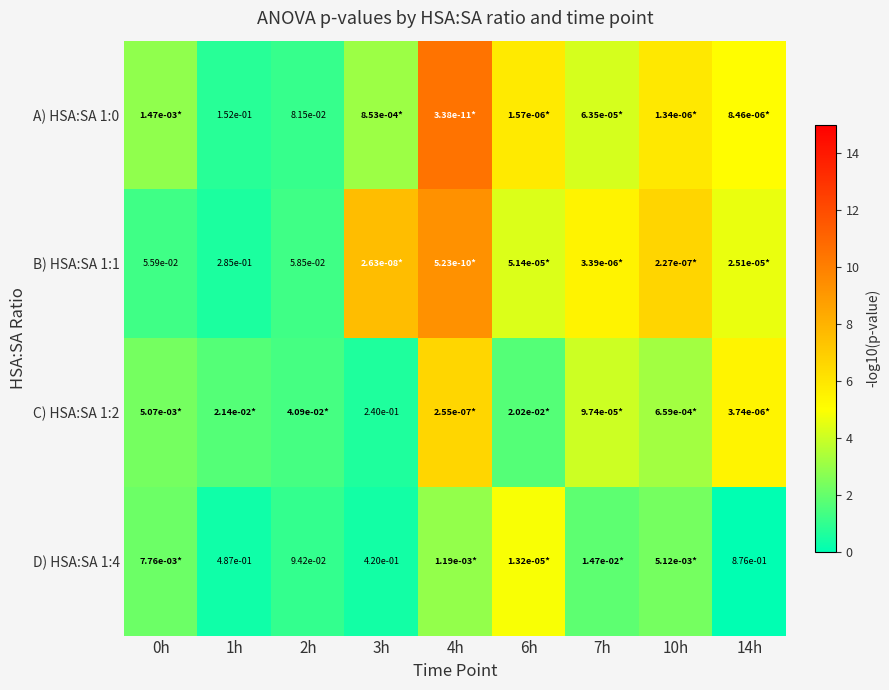

What is the sum of all C) HSA:SA 1:2 values?

26.9